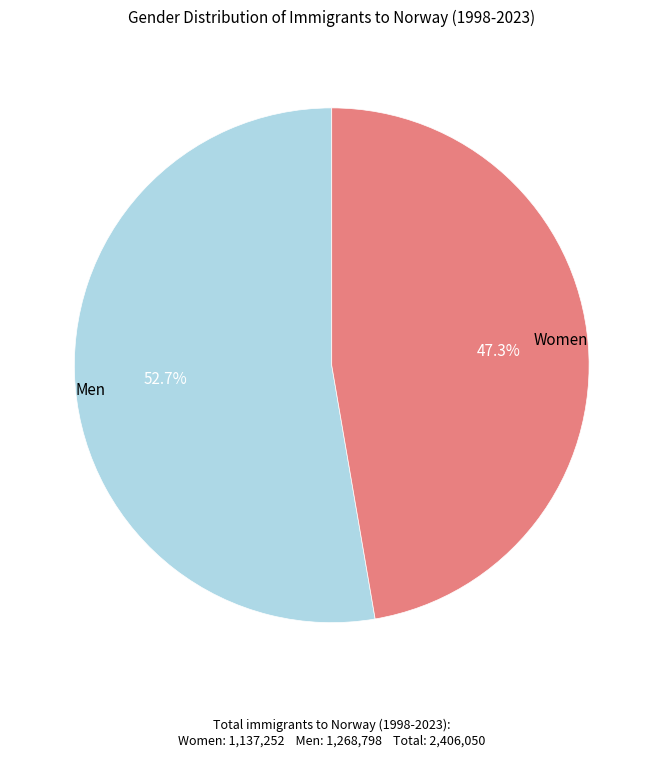

To the nearest percent, what is the average slice percentage?

50%